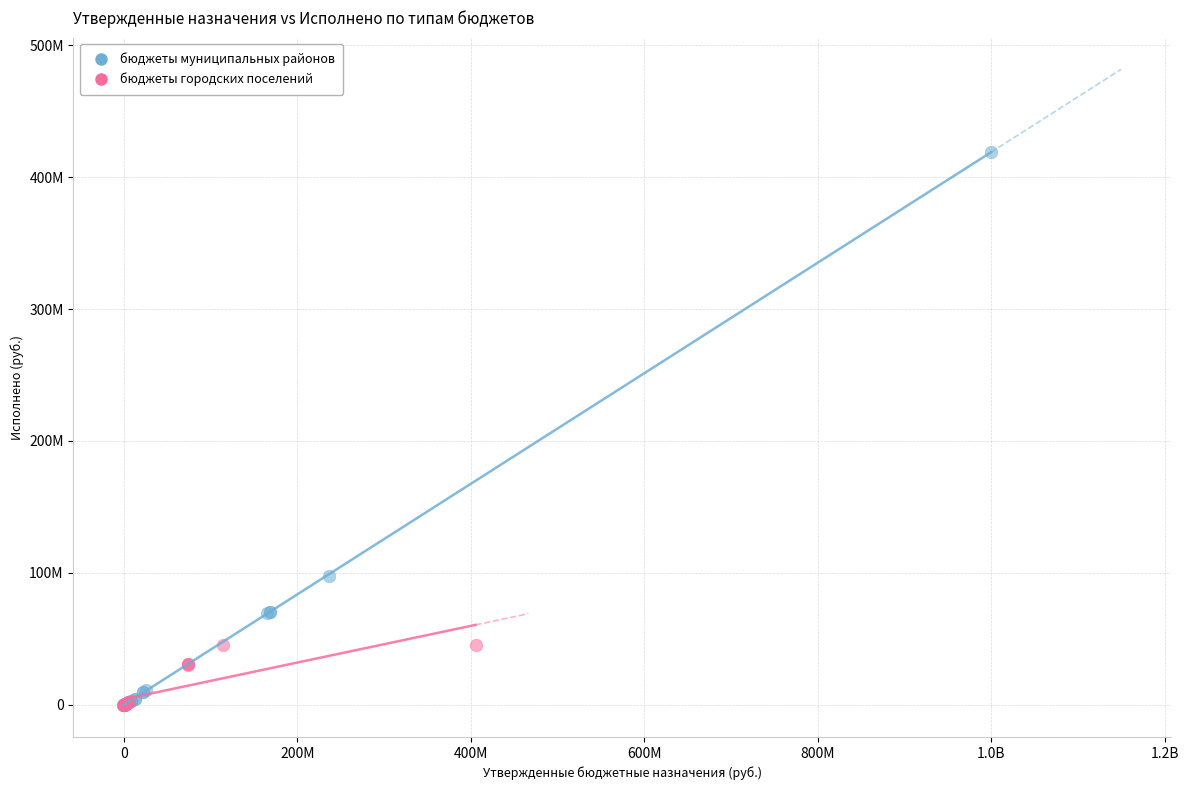

What are all the series names shown in the legend?

бюджеты муниципальных районов, бюджеты городских поселений